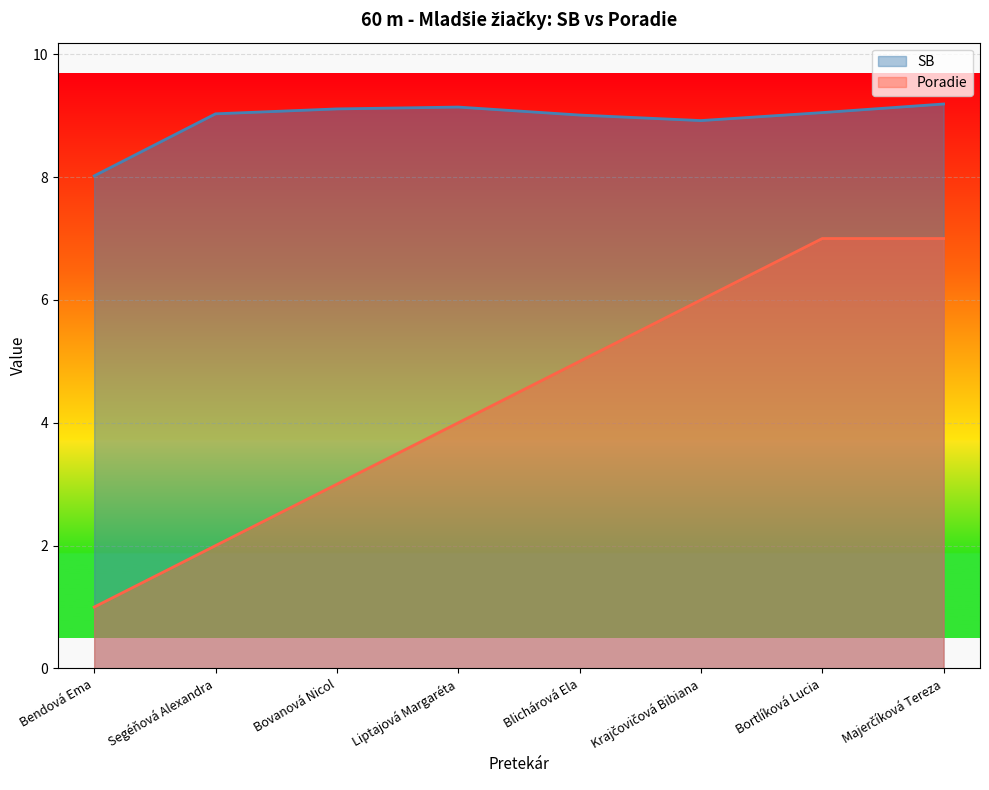

At which label does Poradie reach its minimum?

Bendová Ema